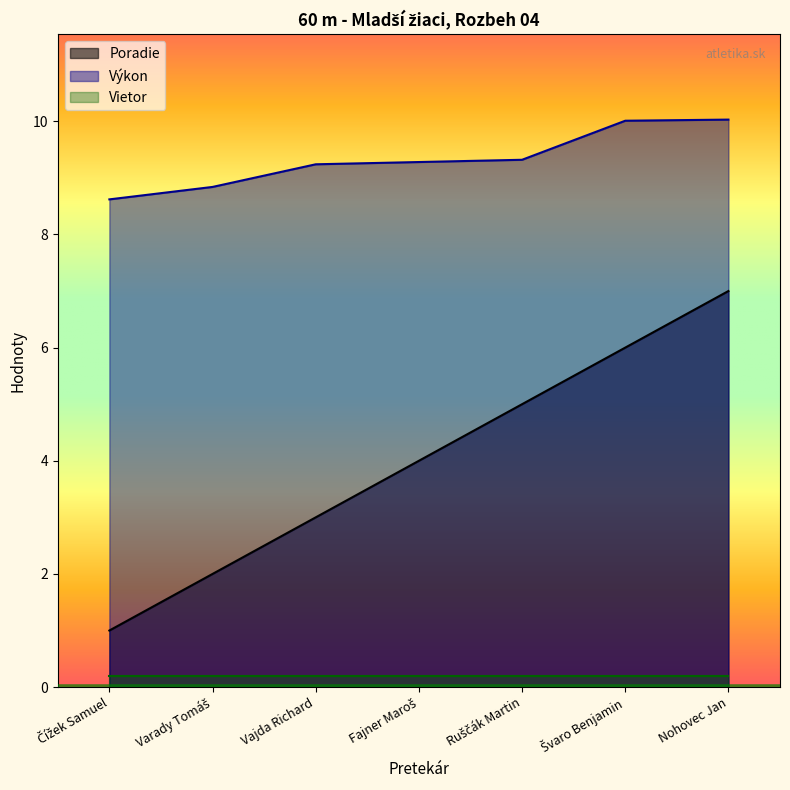

Count the number of categories in the chart.

7